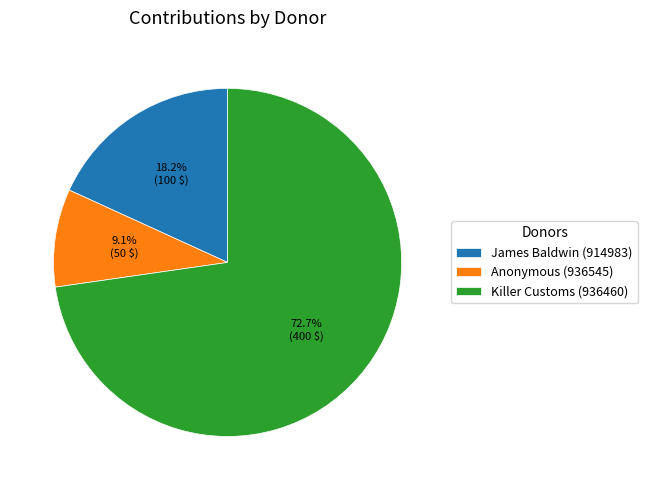

To the nearest percent, what is the difference between the James Baldwin (914983) and Anonymous (936545) slice percentages?

9%